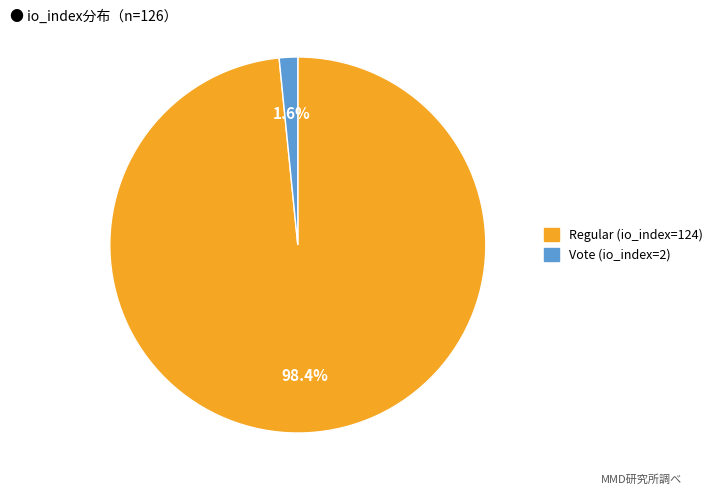

What percentage is NOT represented by Vote (io_index=2)?

98.4%